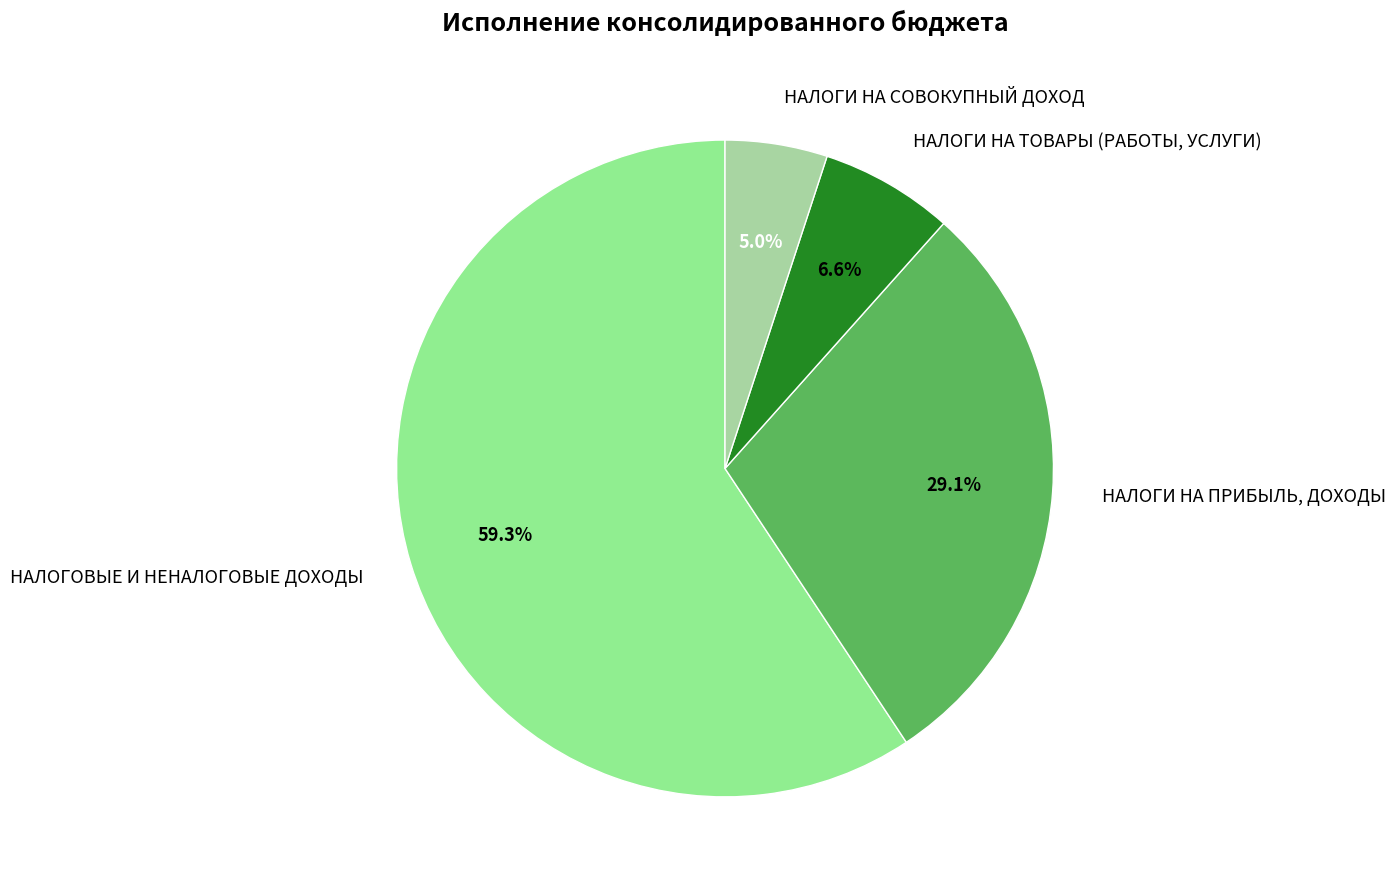

The НАЛОГОВЫЕ И НЕНАЛОГОВЫЕ ДОХОДЫ slice represents 59% of the pie. True or false?

True